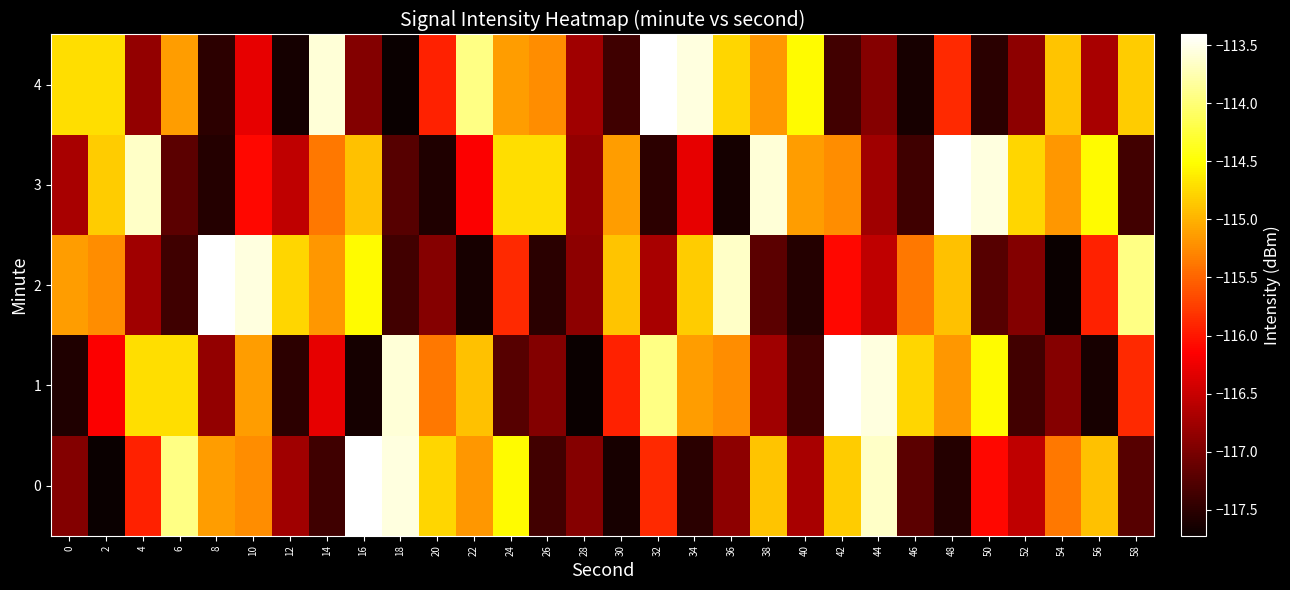

At 24, list the series in order from largest to smallest.

0, 3, 4, 2, 1